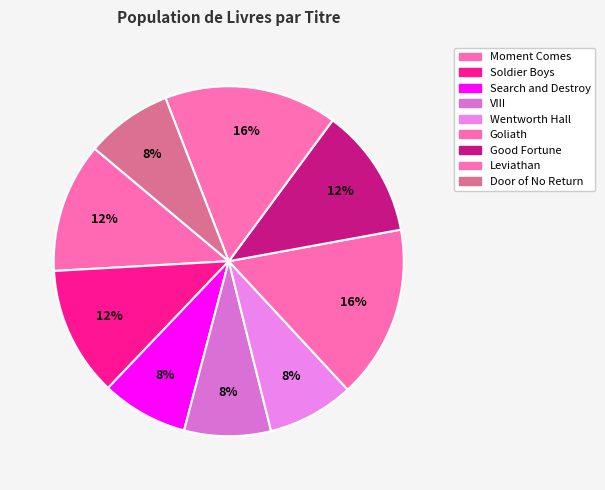

Does Soldier Boys represent more than half of the total?

No